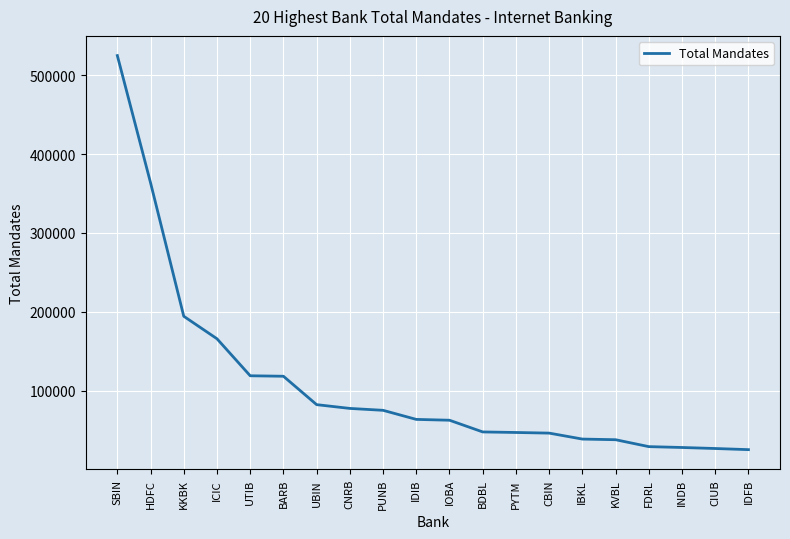

What is the greatest value displayed?

524803